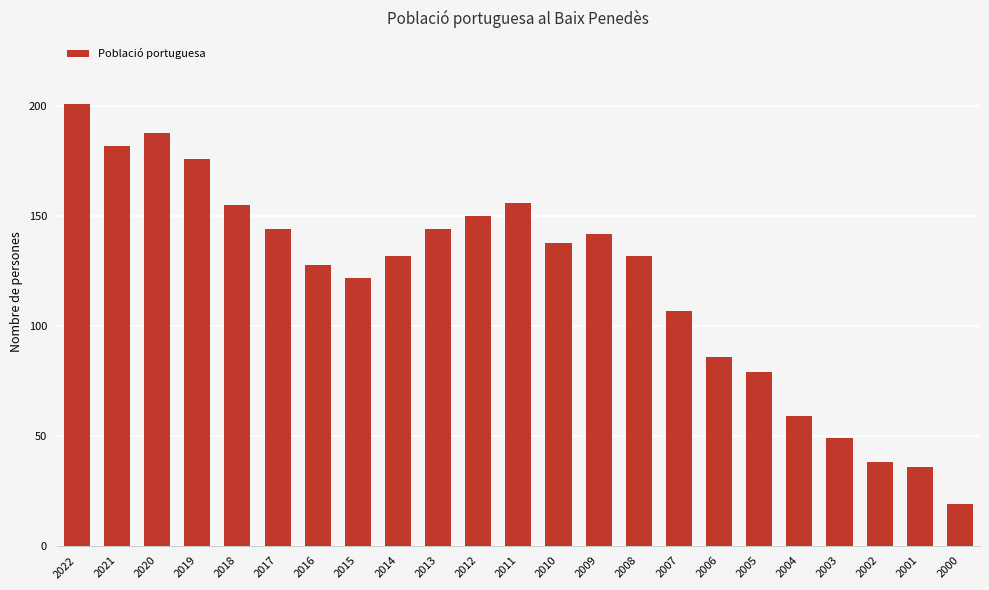

Reading right to left, list all the values displayed in this chart.

19	36	38	49	59	79	86	107	132	142	138	156	150	144	132	122	128	144	155	176	188	182	201